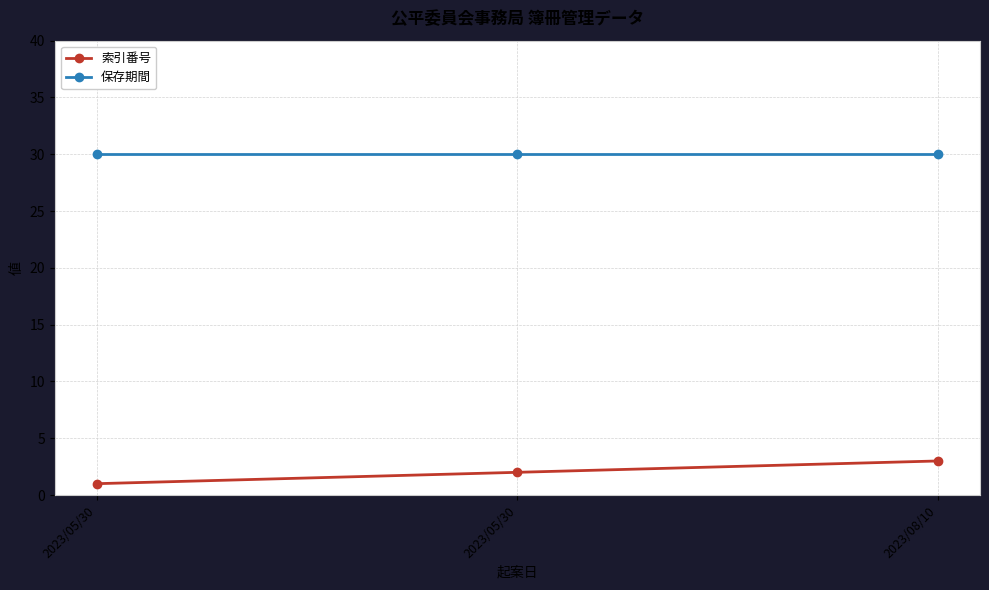

What are all the series names shown in the legend?

索引番号, 保存期間